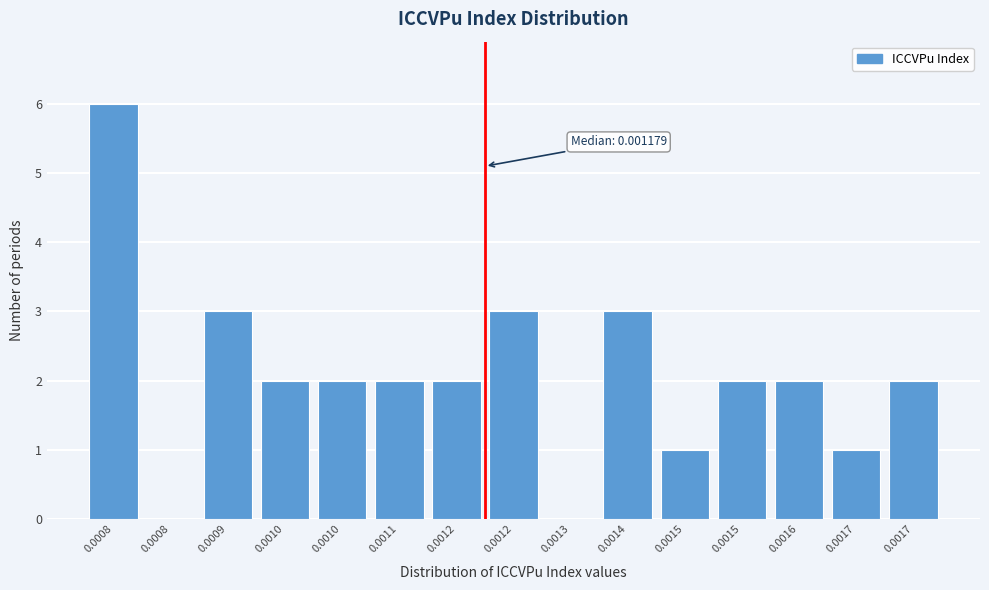

Are the bars horizontal?

No